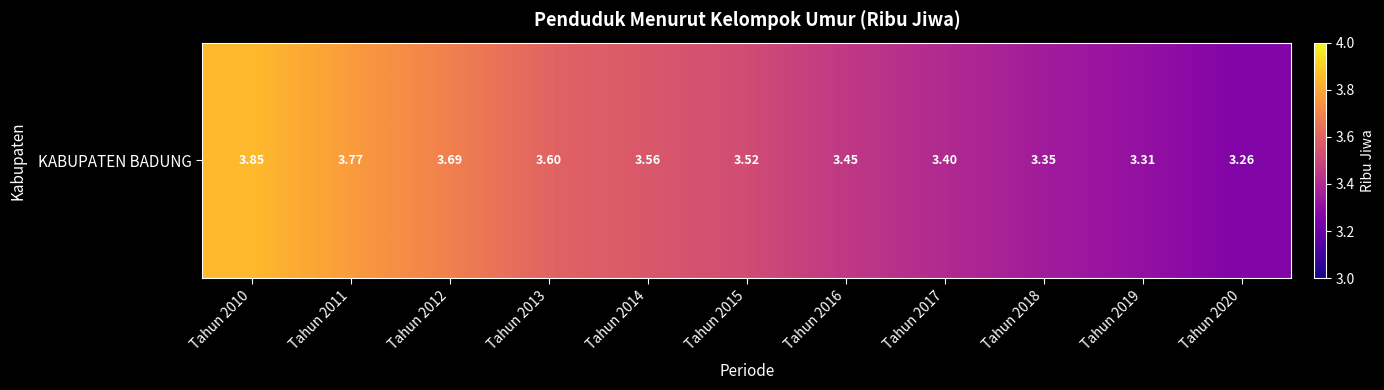

Count the number of categories in the chart.

11